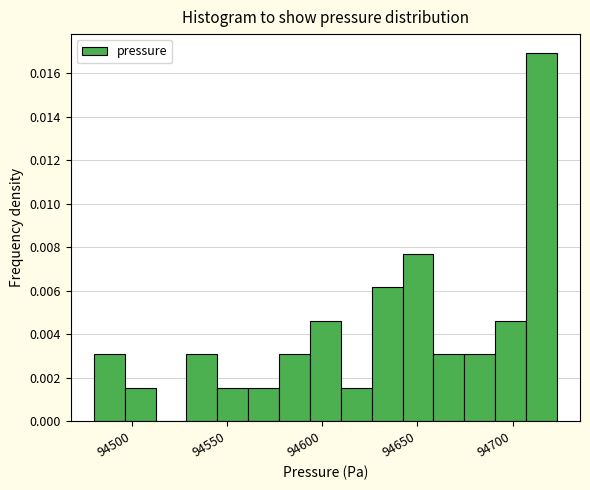

Around what value on the x-axis is the tallest bar? Give the approximate position of its centre, as read against the axis.

94715